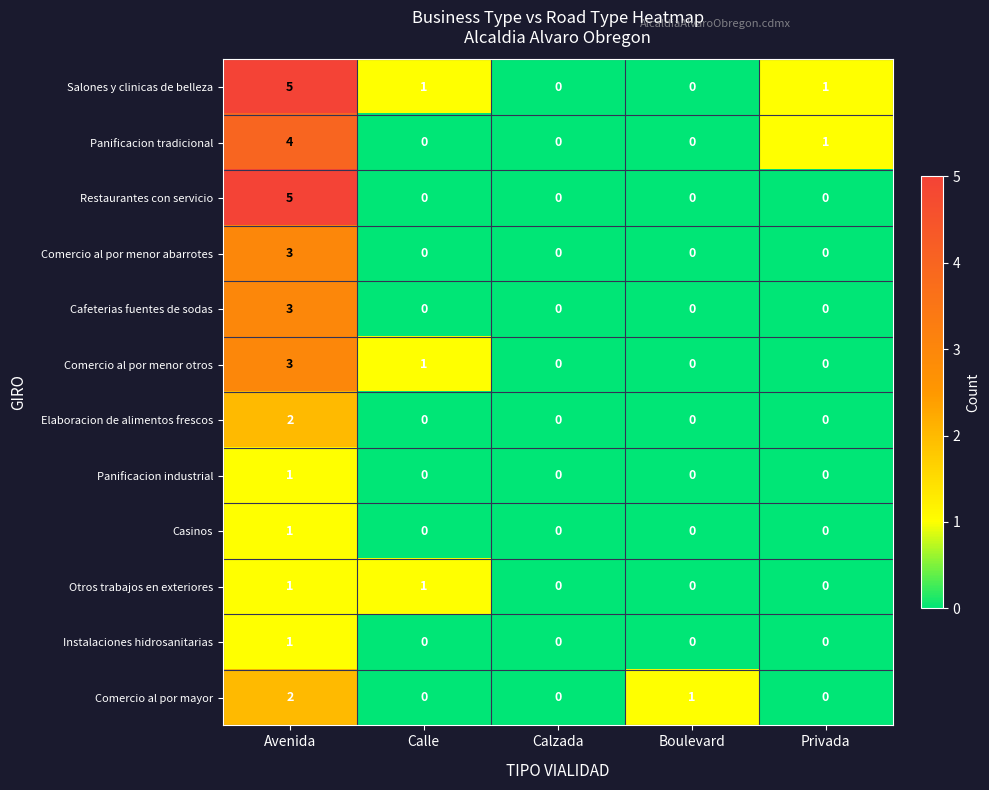

Which series has the largest total across all categories?

Salones y clinicas de belleza